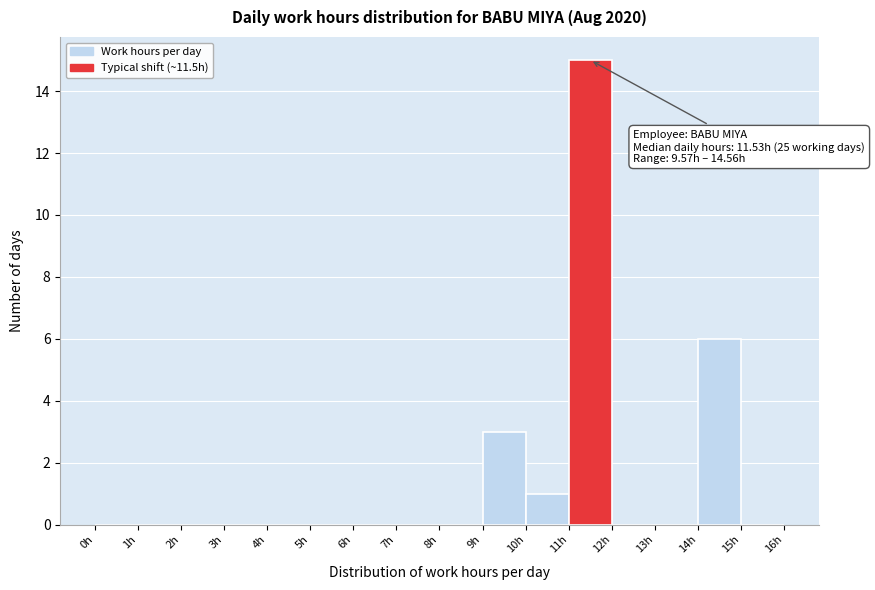

Over which range of the x-axis is the bar tallest?

11 to 12